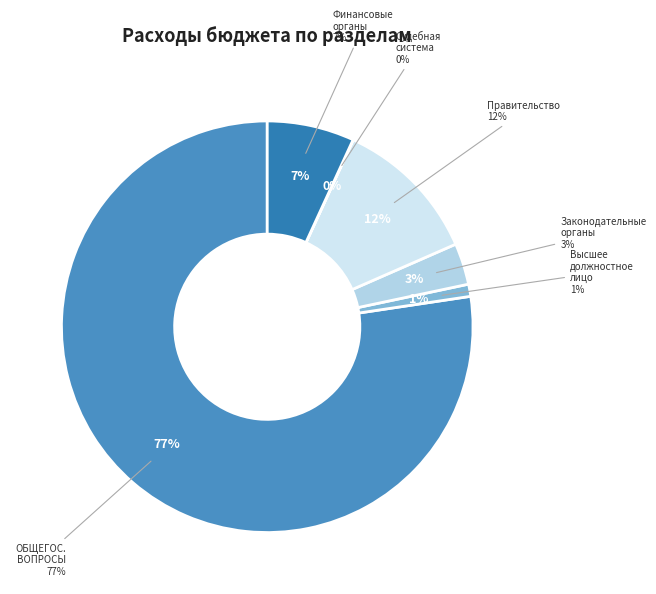

To the nearest percent, what is the average slice percentage?

17%